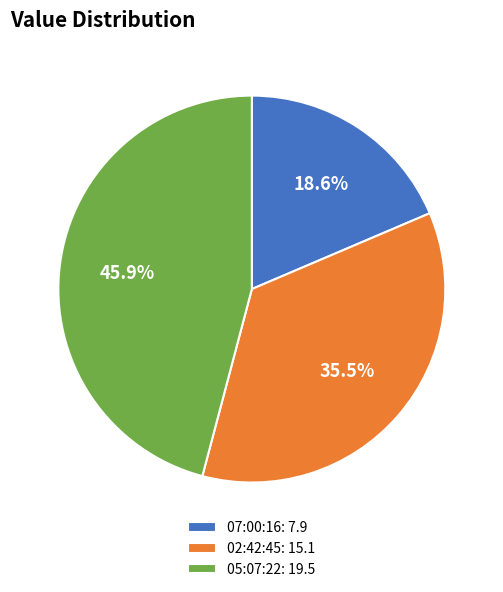

What is the smallest slice in the pie chart?

07:00:16: 7.9